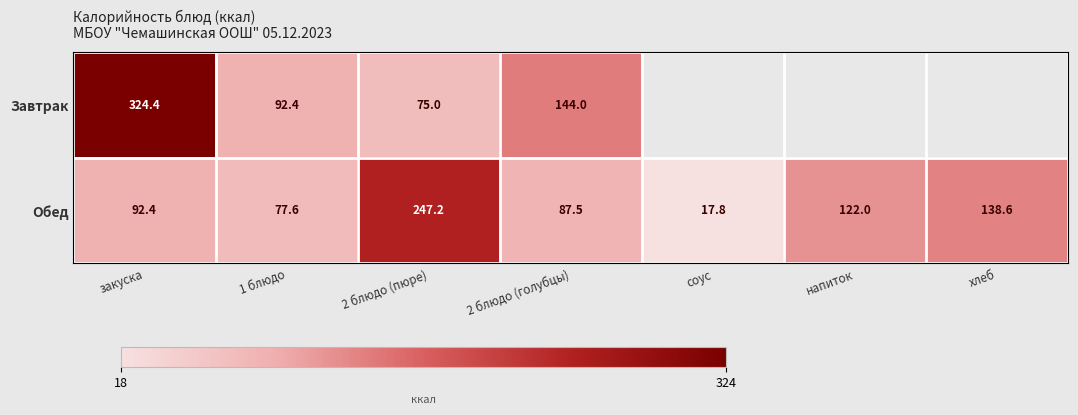

What value does the Обед series have at 2 блюдо (голубцы)?

87.5